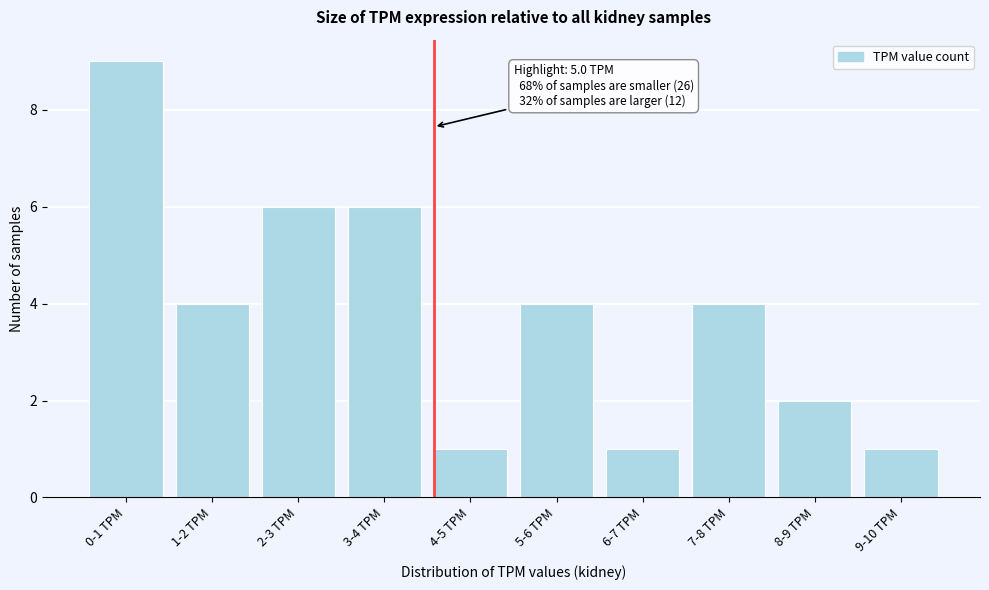

Reading left to right, extract all data points from this chart.

9	4	6	6	1	4	1	4	2	1